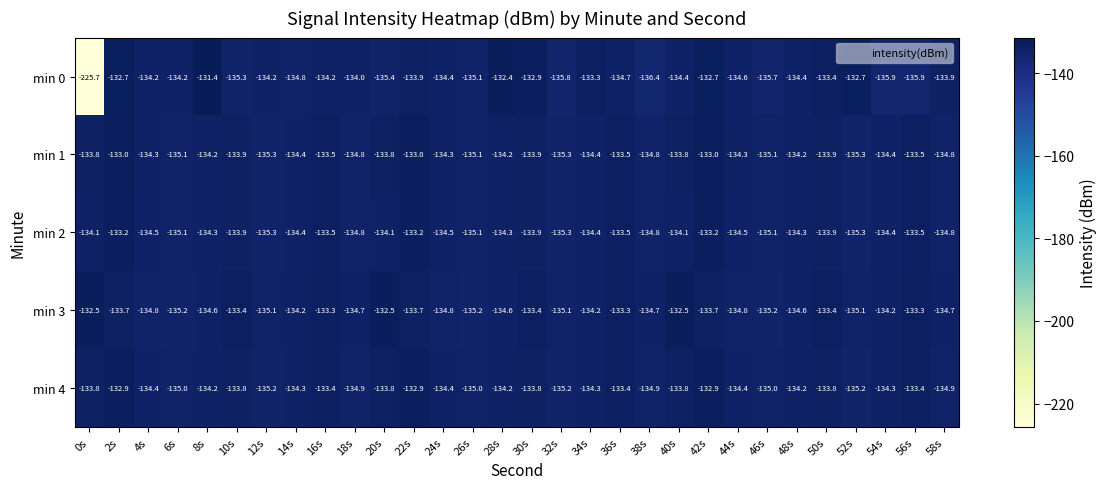

What is the approximate value of min 4 at 2s?

-132.9